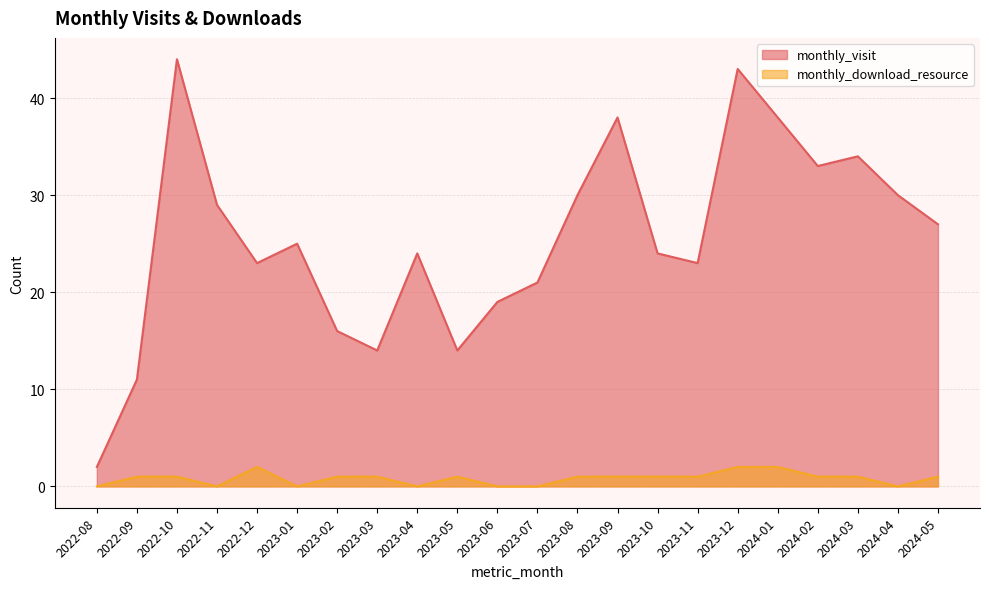

At which label does monthly_download_resource reach its minimum?

2022-08